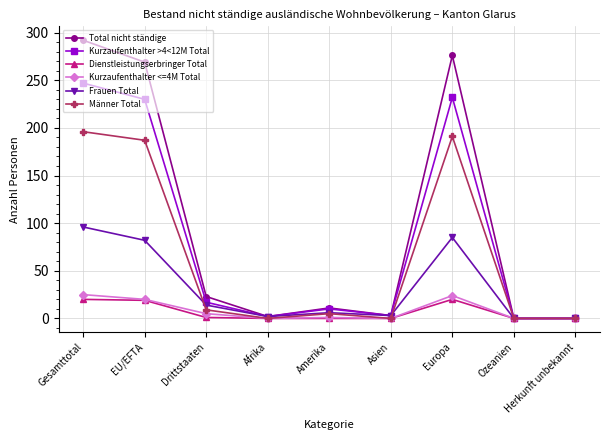

True or false: Kurzaufenthalter >4<12M Total has more than 0 interior local peaks.

True